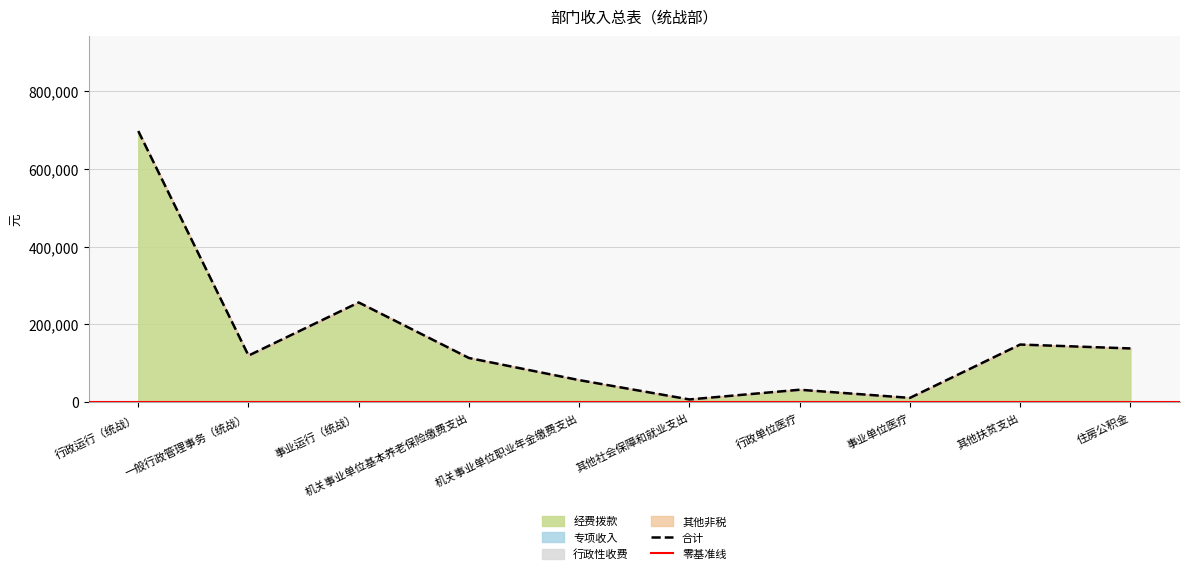

At which label is 经费拨款 closest to 352327?

事业运行（统战）